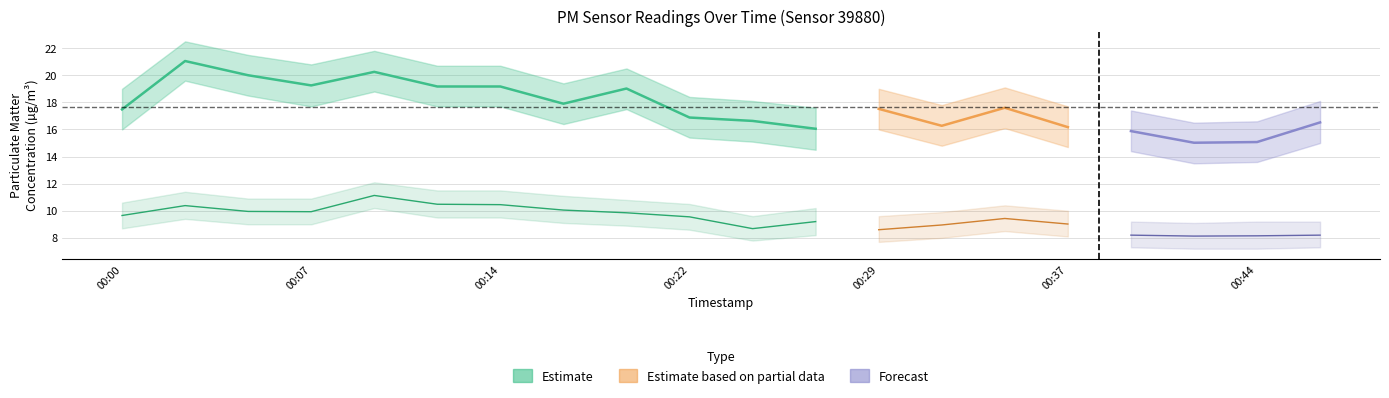

Which category has the highest value in the P2 series?

2023-02-01 00:10